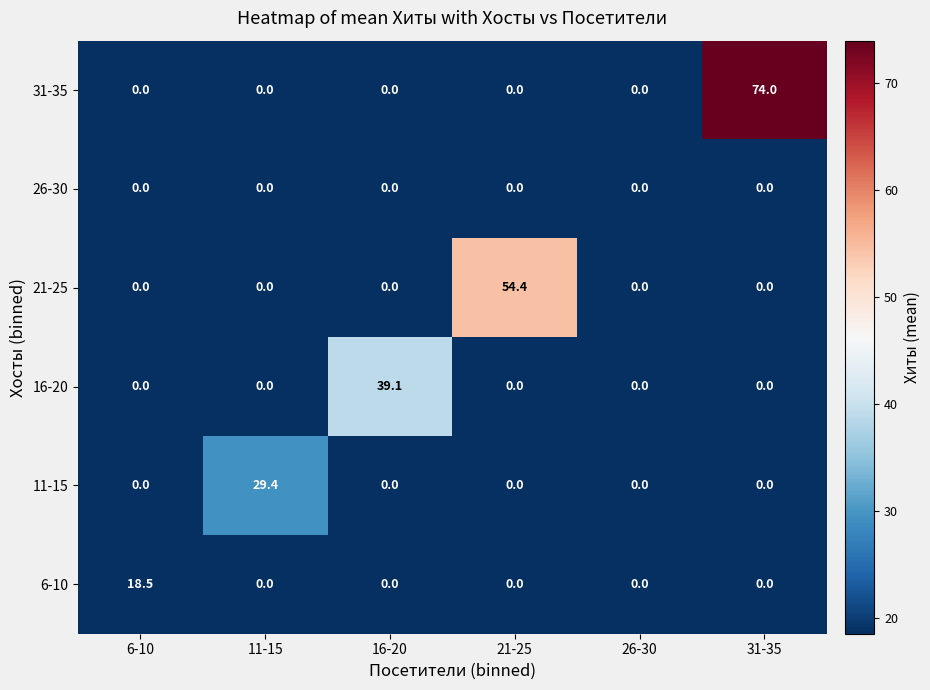

At which category does the chart reach its peak across all series?

31-35